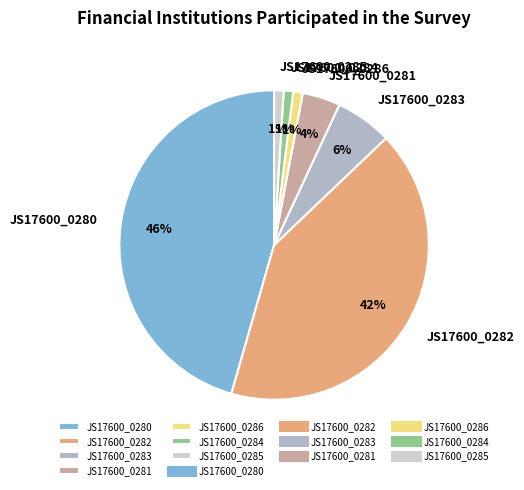

Which category has the biggest portion of the pie?

JS17600_0280